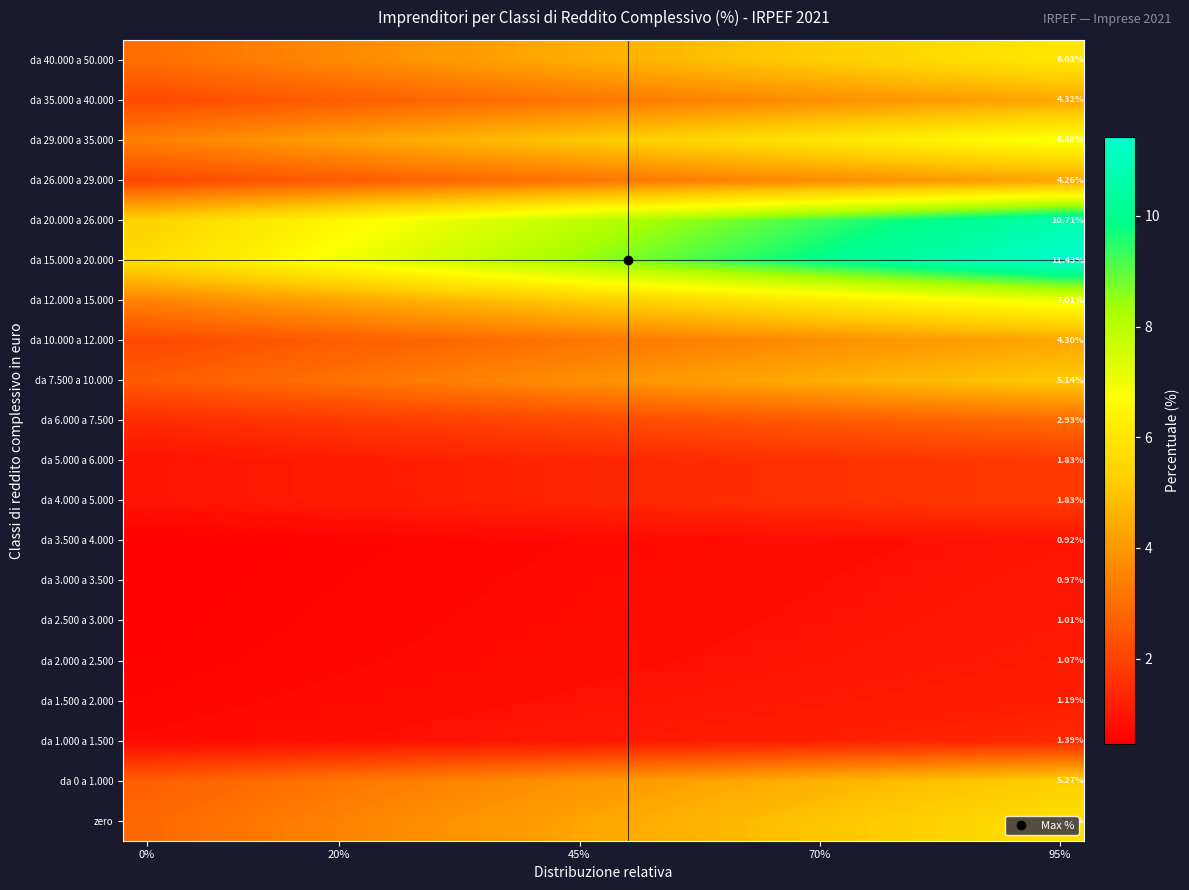

List the series in order of their peak value, lowest first.

da 3.500 a 4.000, da 3.000 a 3.500, da 2.500 a 3.000, da 2.000 a 2.500, da 1.500 a 2.000, da 1.000 a 1.500, da 4.000 a 5.000, da 5.000 a 6.000, da 6.000 a 7.500, da 26.000 a 29.000, da 10.000 a 12.000, da 35.000 a 40.000, da 7.500 a 10.000, da 0 a 1.000, zero, da 40.000 a 50.000, da 29.000 a 35.000, da 12.000 a 15.000, da 20.000 a 26.000, da 15.000 a 20.000